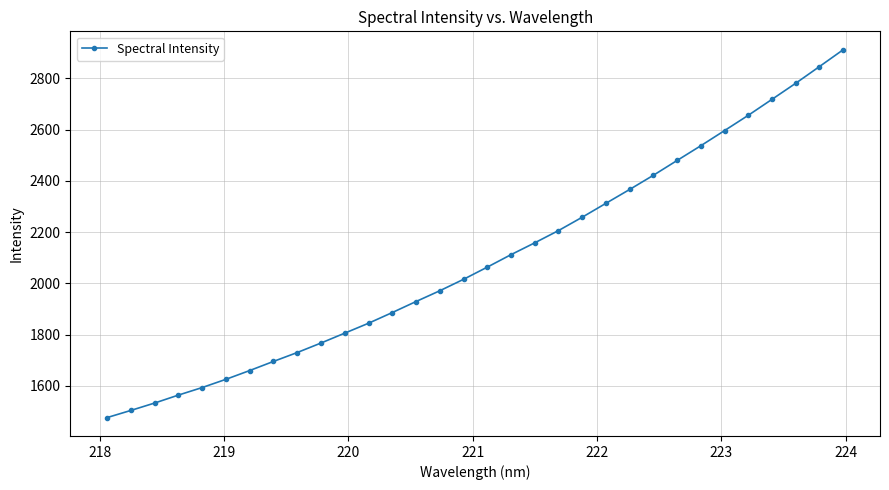

What is the difference between the maximum and minimum values?

1436.1